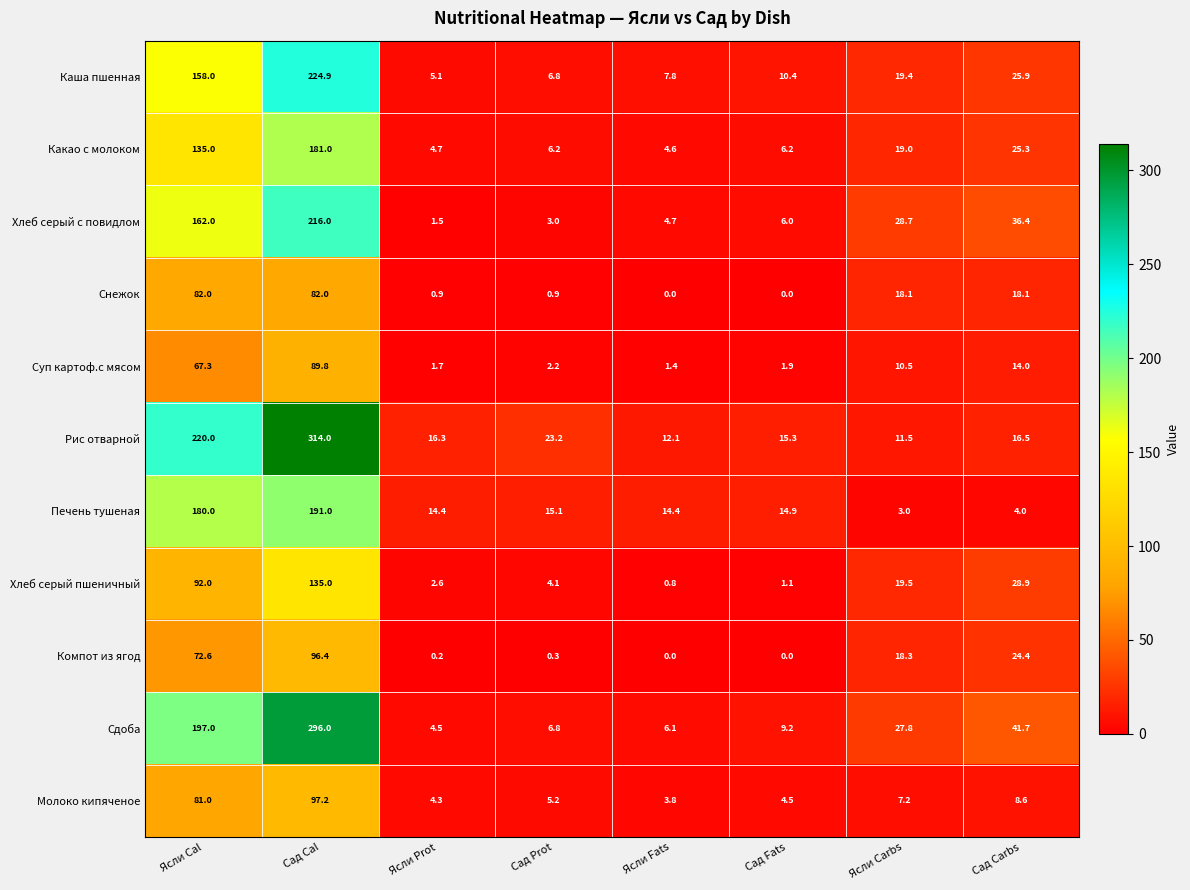

What is the difference between the maximum and second lowest values in the Каша пшенная series?

218.1